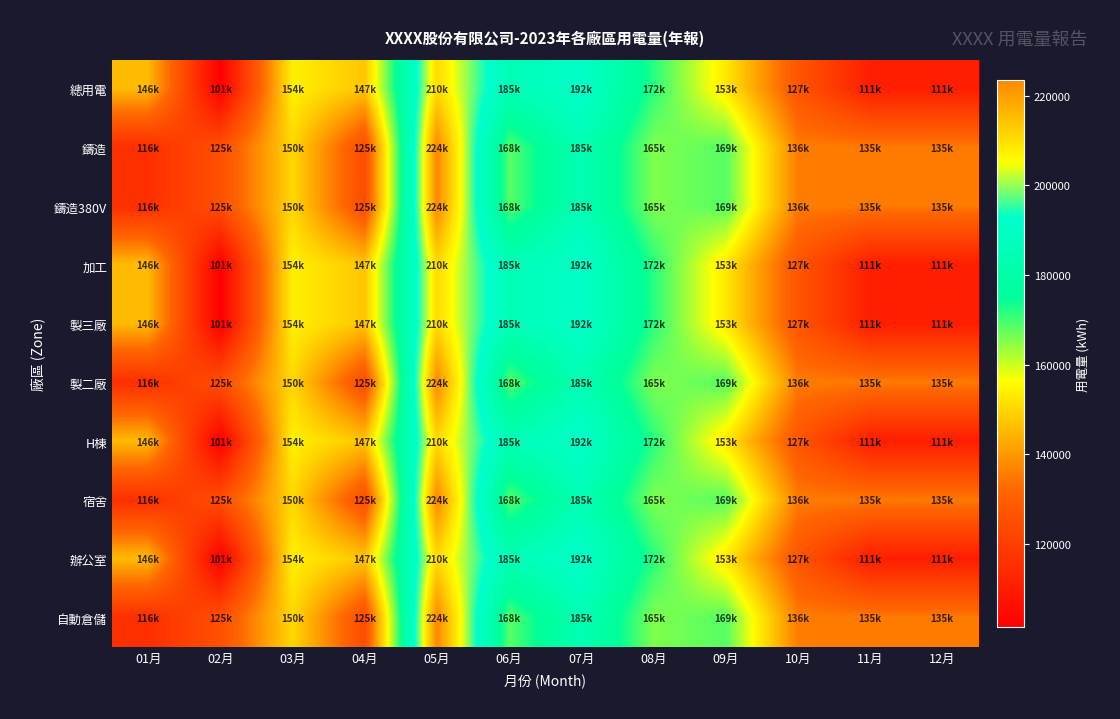

What is the minimum value shown in the chart?

101351.5